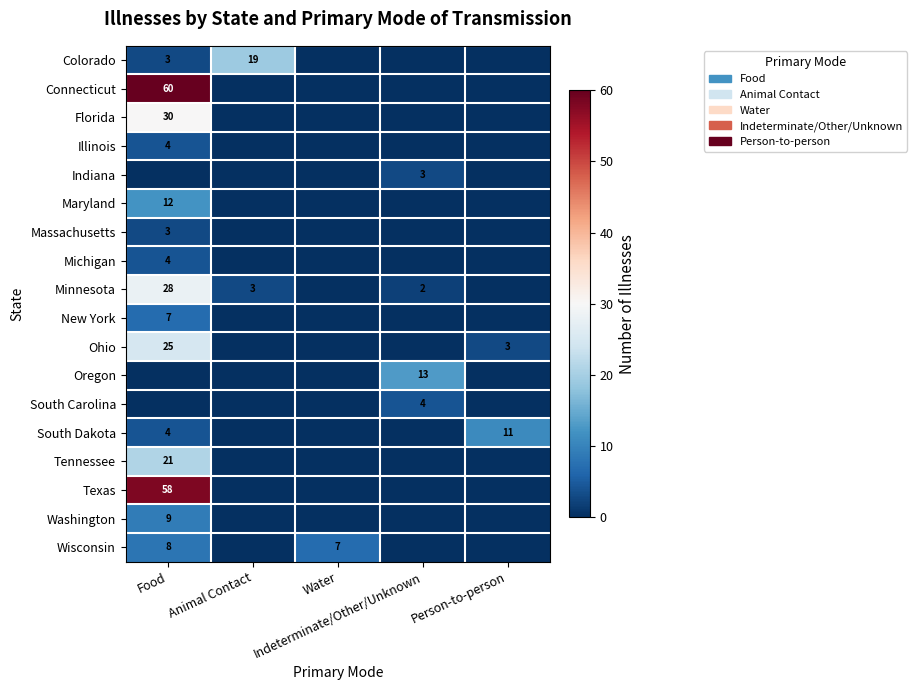

What is the maximum value shown in the chart?

60